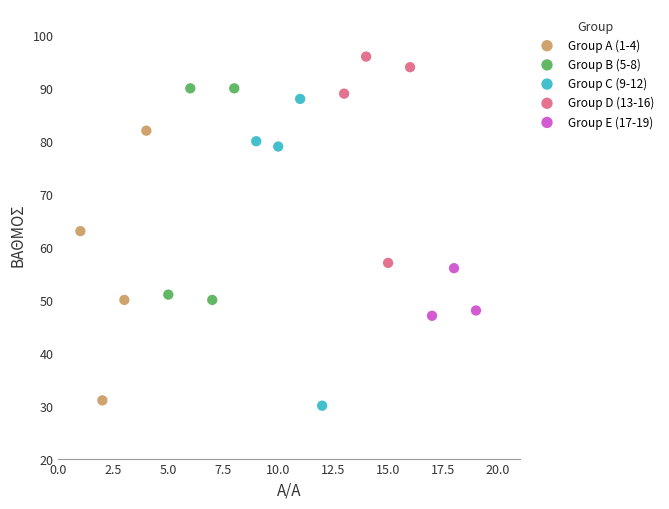

Which series contains the highest Y value?

Group D (13-16)